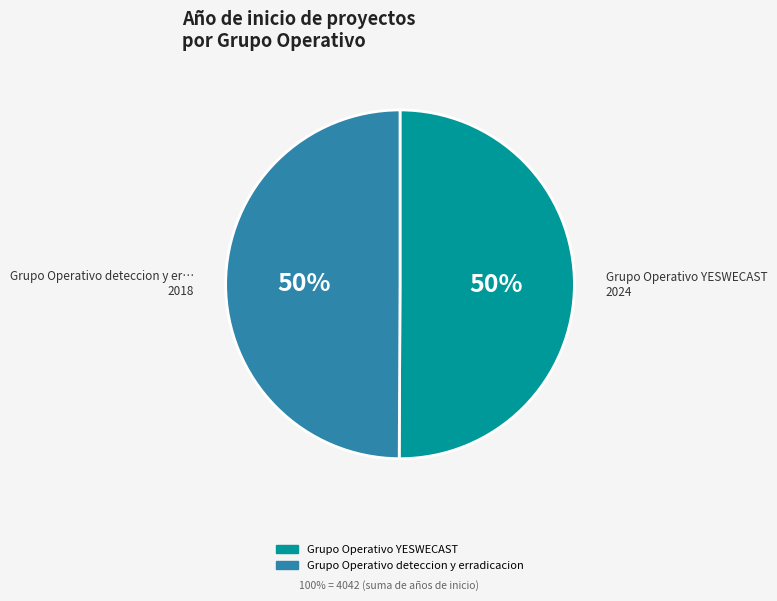

Combined, do Grupo Operativo deteccion y erradicacion and Grupo Operativo YESWECAST account for over 50%?

Yes